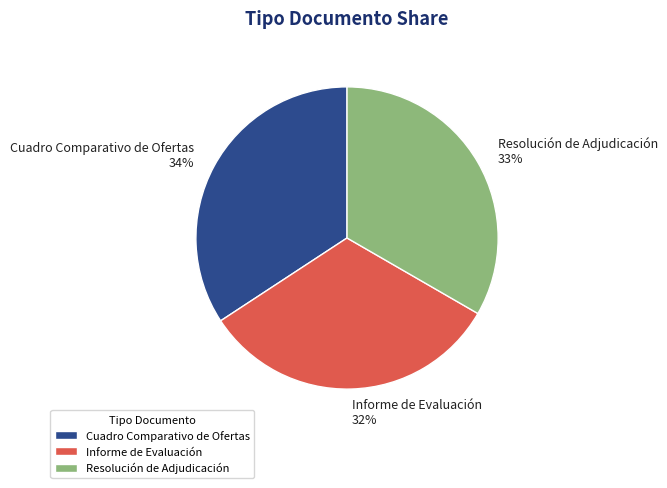

Between Resolución de Adjudicación and Informe de Evaluación, which is larger?

Resolución de Adjudicación